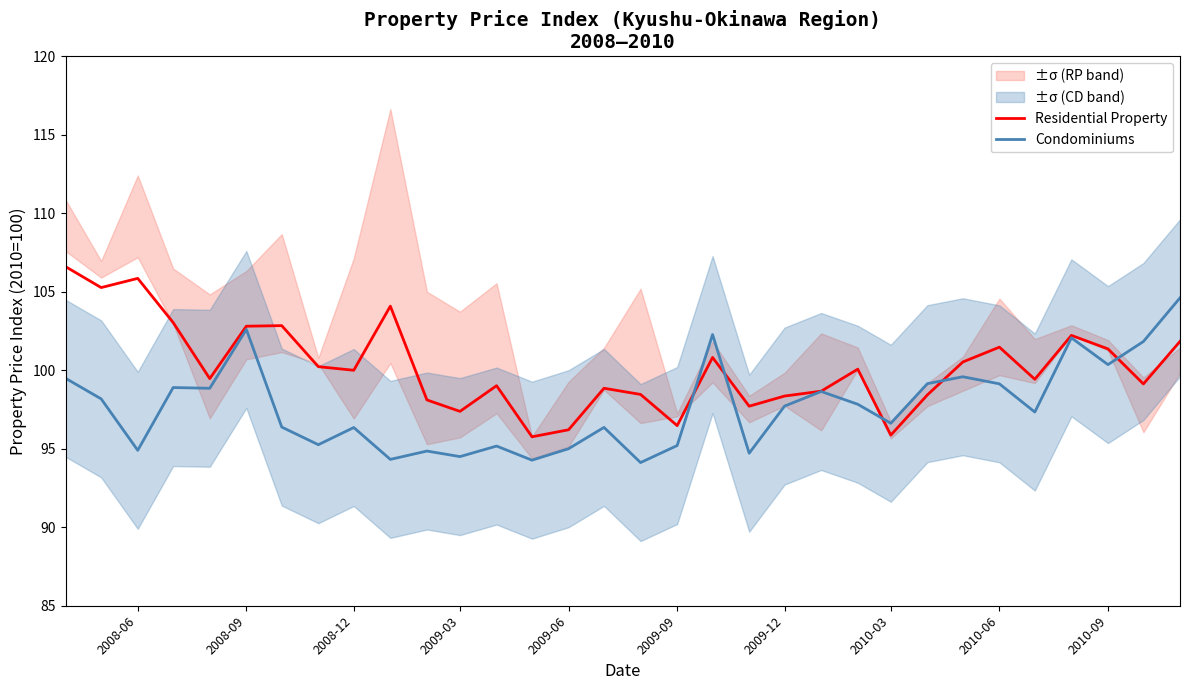

What is the minimum value for Condominiums?

94.1